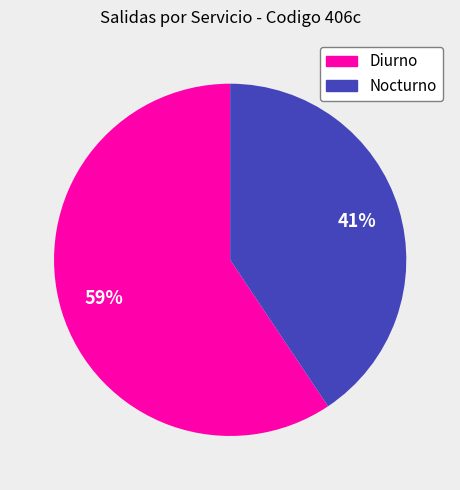

Does Nocturno represent more than half of the total?

No